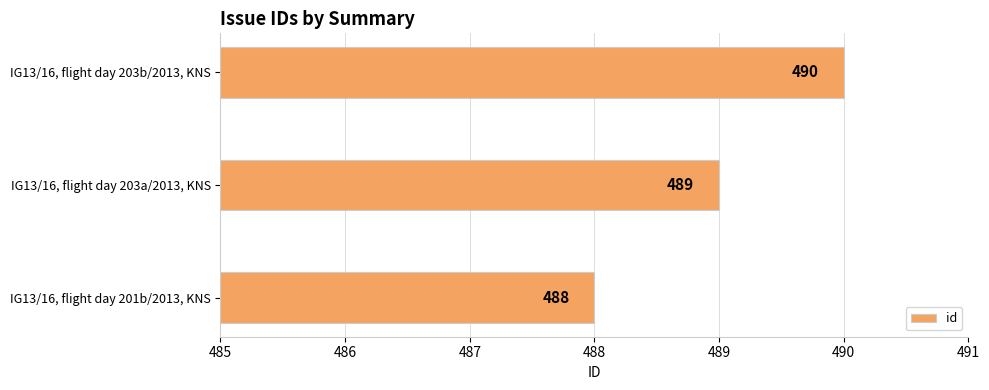

Count the values in the range 488 to 490.

3